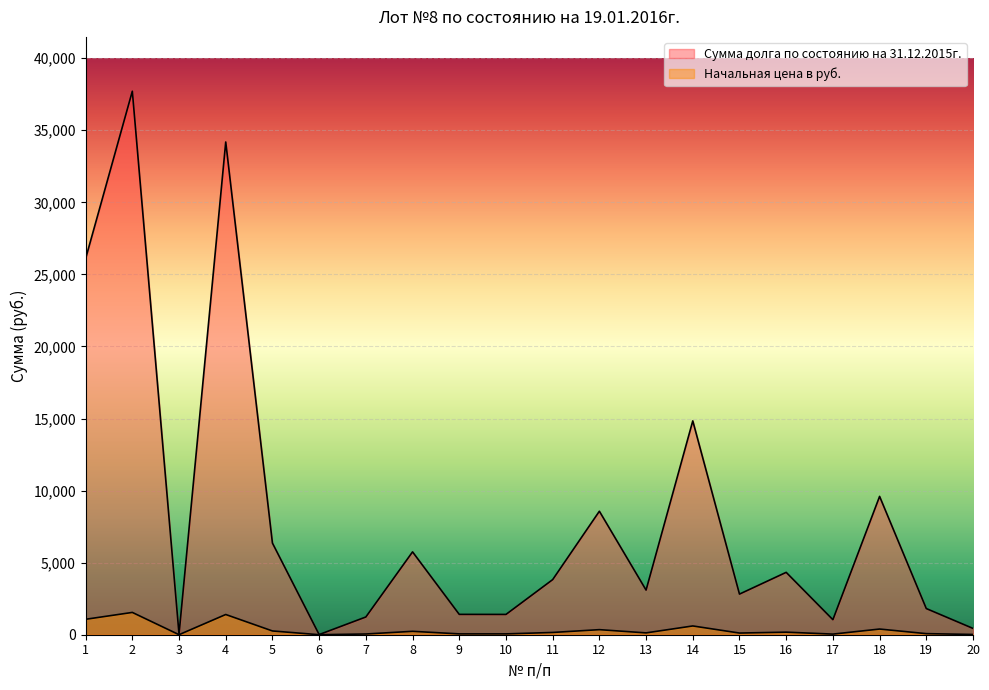

Which category has the lowest value in the Сумма долга по состоянию на 31.12.2015г. series?

6